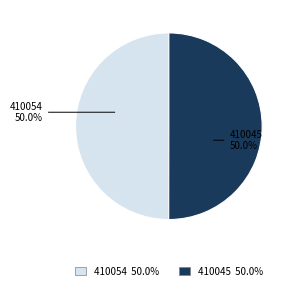

What is the ratio of the value at 410045 to the value at 410054?

1.0